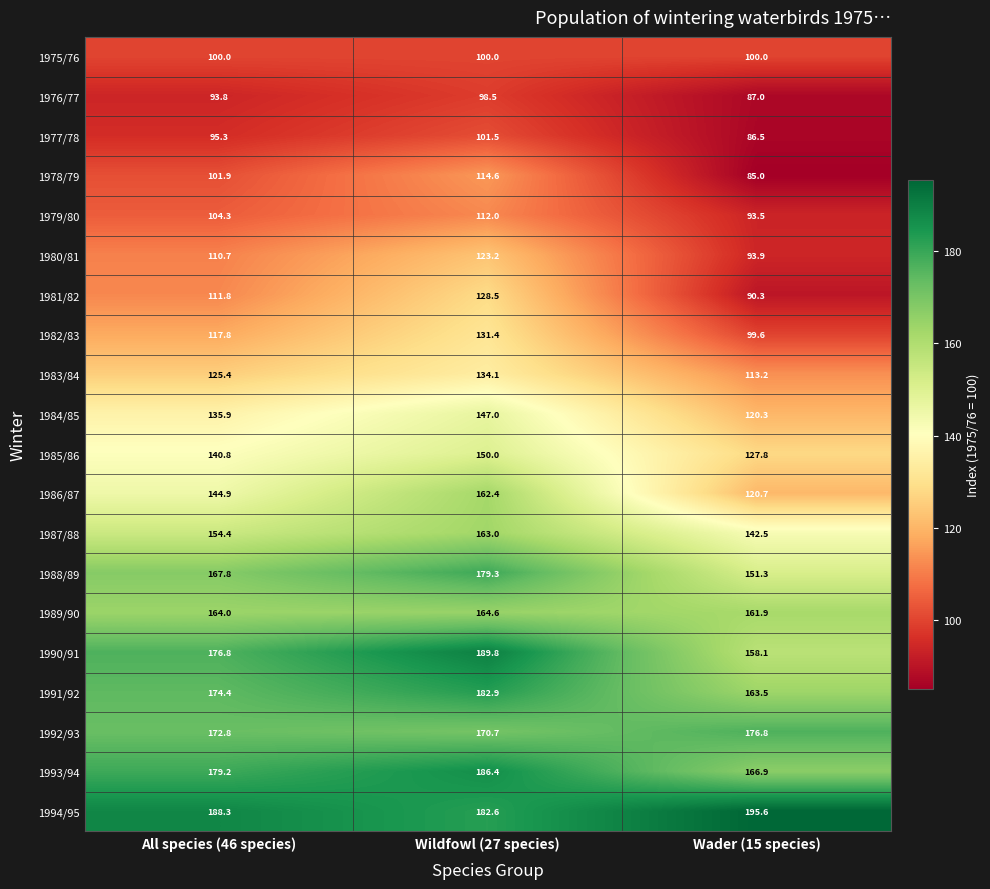

What is the difference between the highest and lowest values at All species (46 species)?

94.5